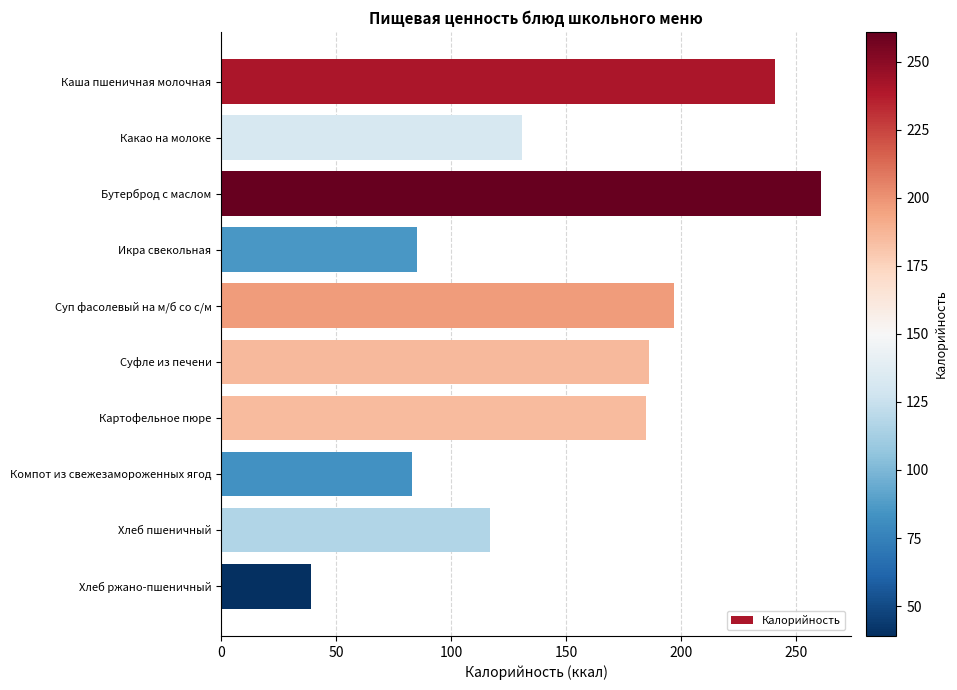

Approximately how many times larger is the value at Суп фасолевый на м/б со с/м compared to Икра свекольная?

2.3